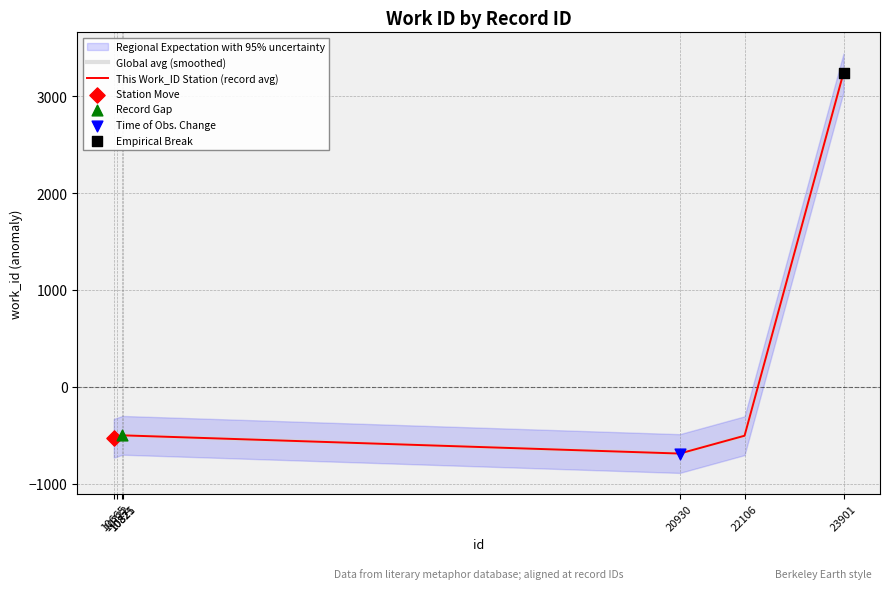

What is the total value across all series at 22106?

-1008